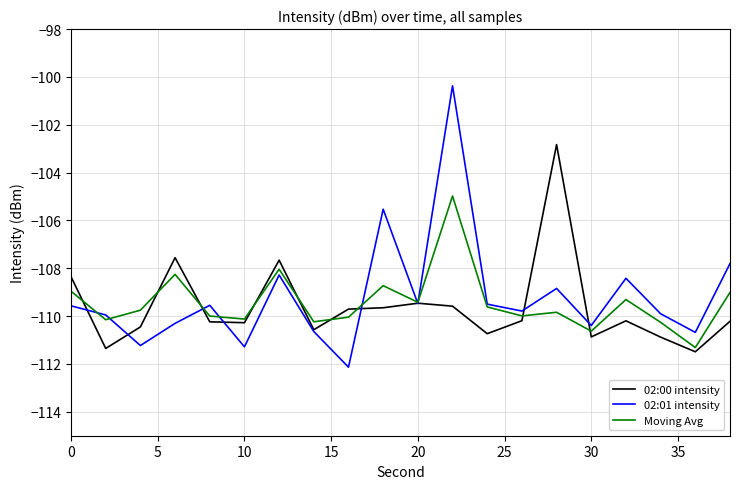

What is the smallest value displayed?

-112.1